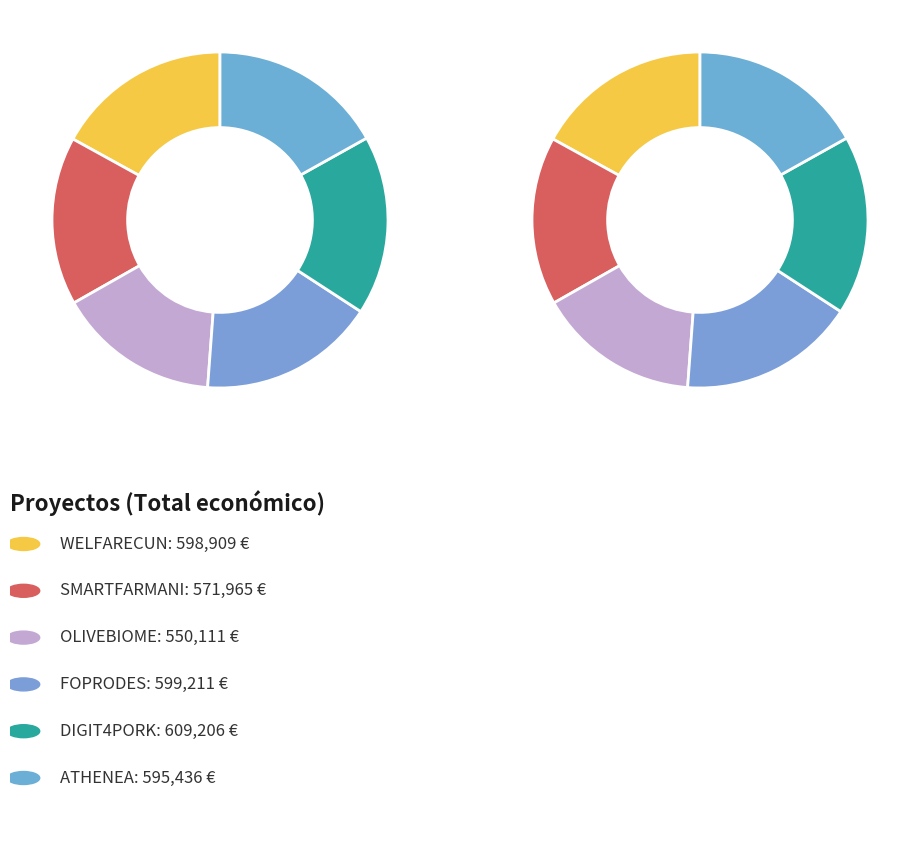

What is the total percentage of SMARTFARMANI and ATHENEA?

33.1%